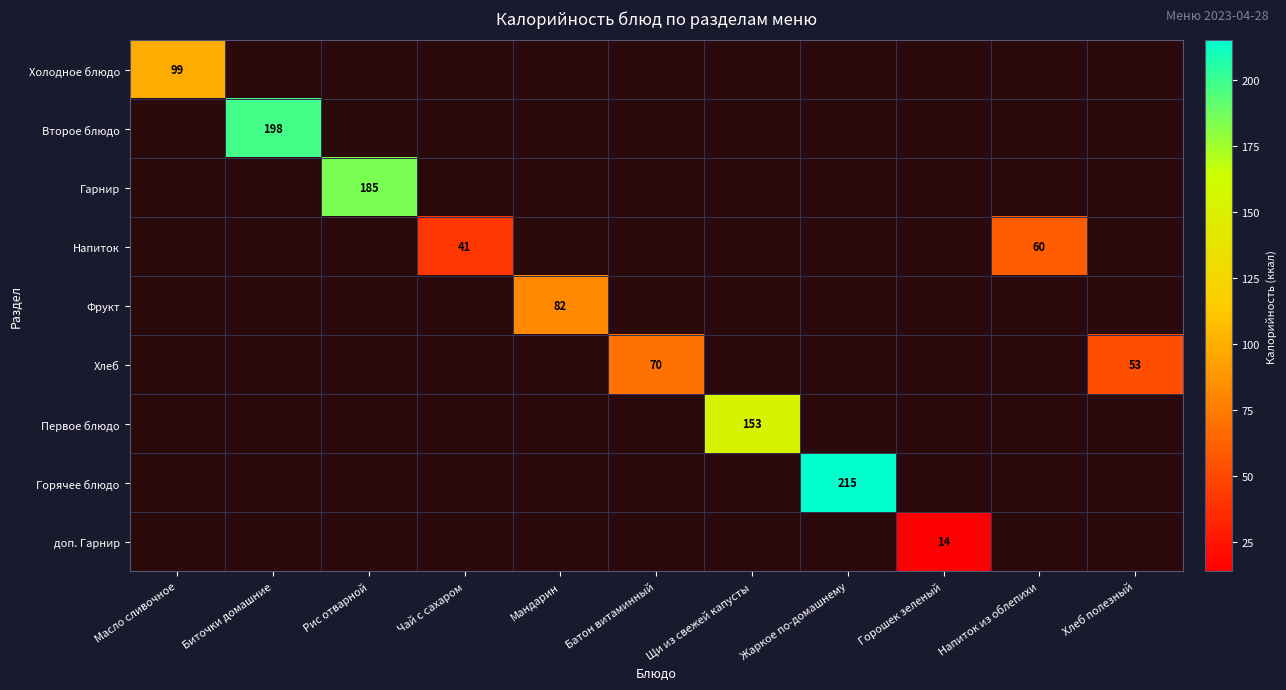

True or false: Гарнир has a value of 322 at Рис отварной.

False